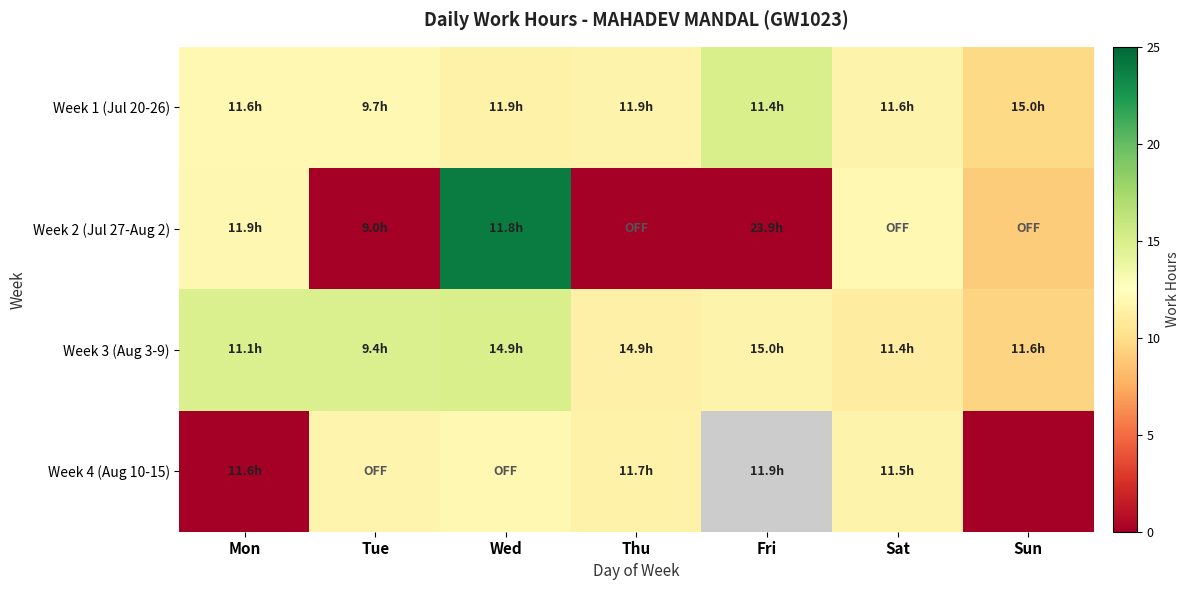

Is the value of Week 1 (Jul 20-26) at Sat greater than the value of Week 2 (Jul 27-Aug 2) at Wed?

No